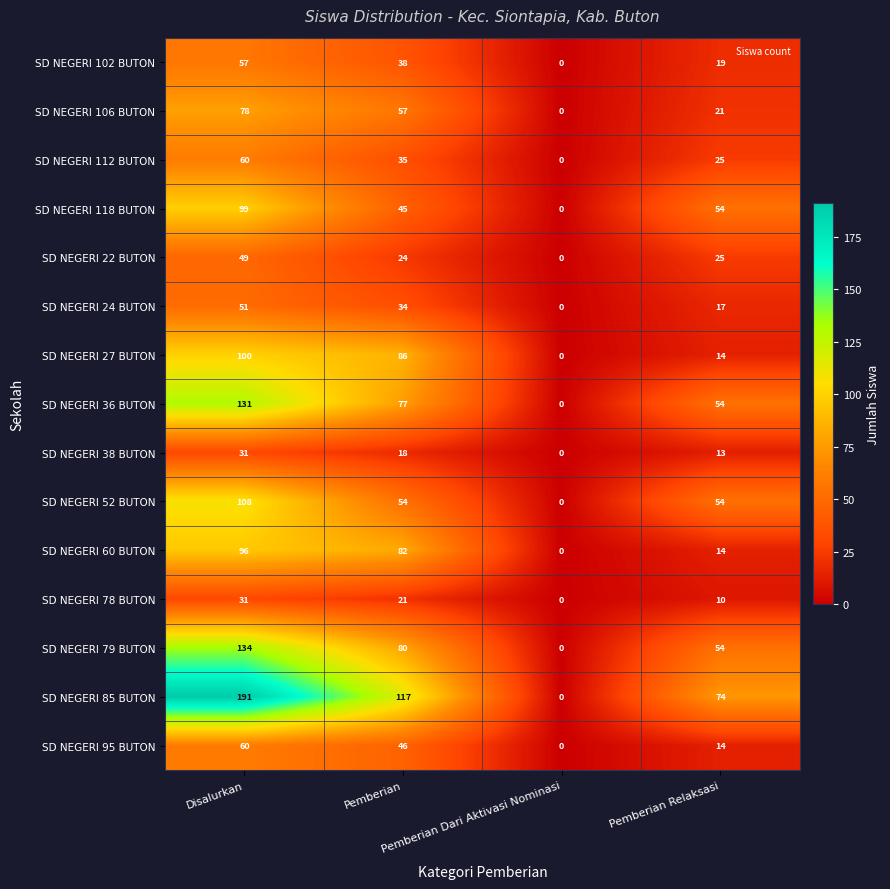

What is the difference between the maximum and minimum values in the SD NEGERI 112 BUTON series?

60